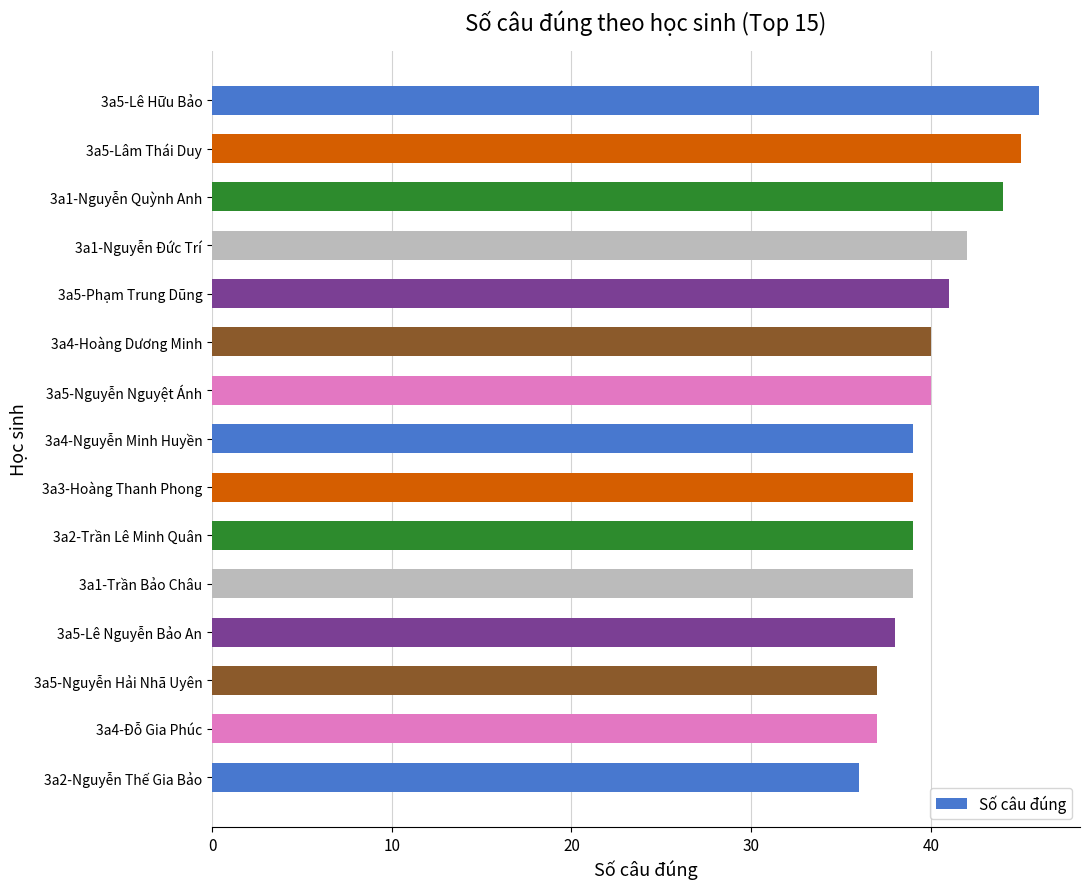

The value at 3a5-Lê Hữu Bảo is 46. True or false?

True